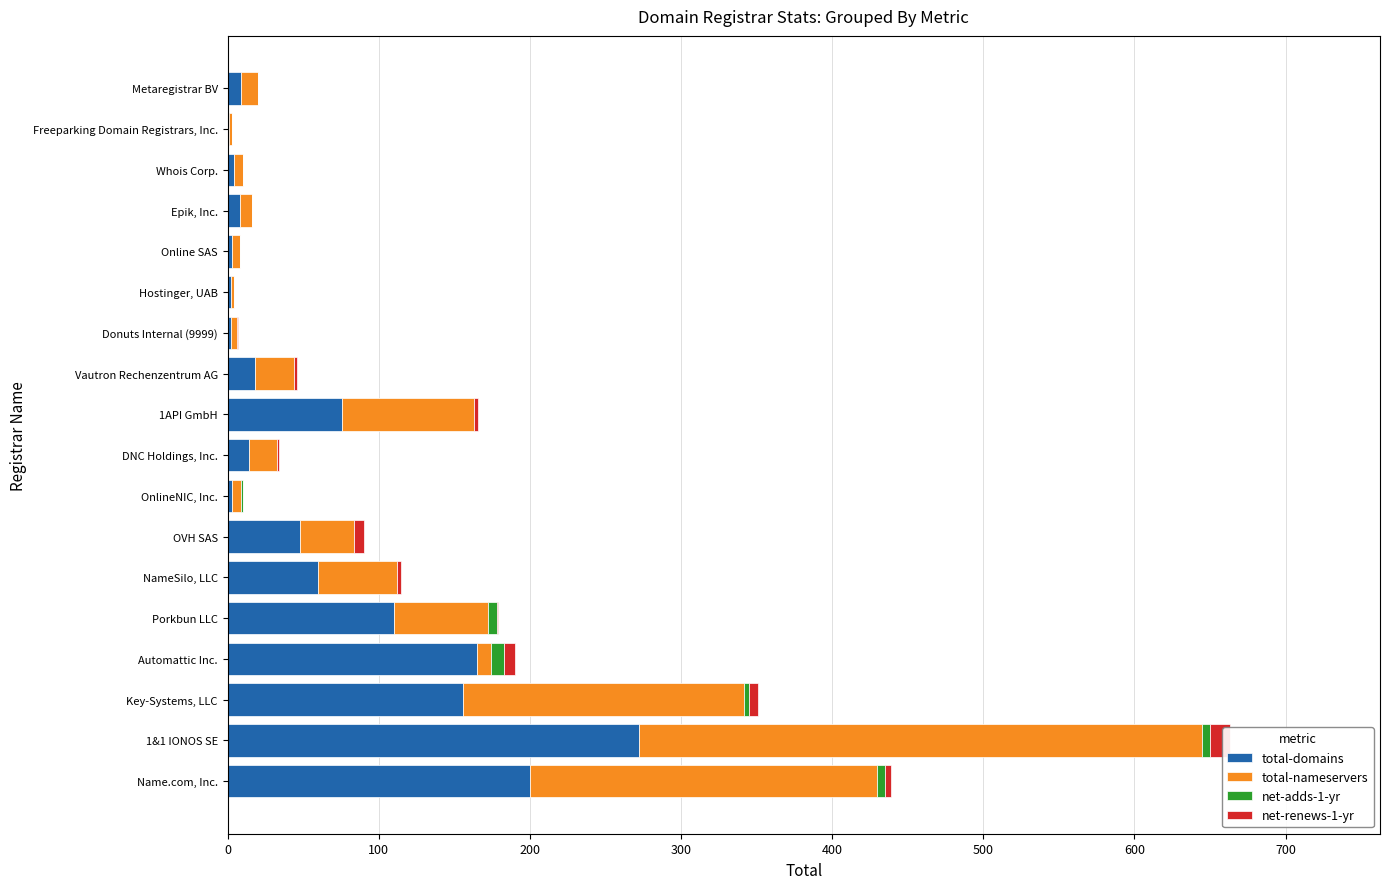

How many data points in total-domains are above 18?

8